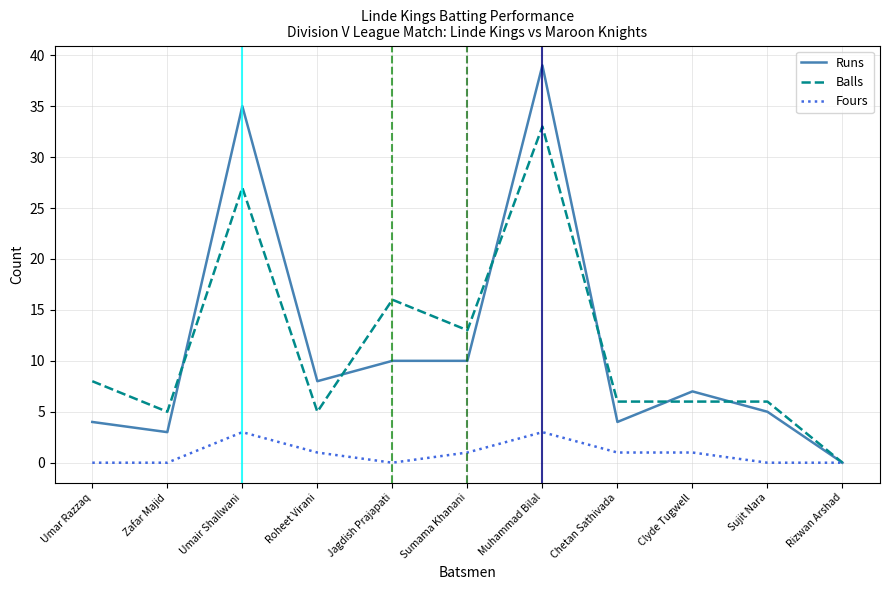

What are all the series names shown in the legend?

Runs, Balls, Fours